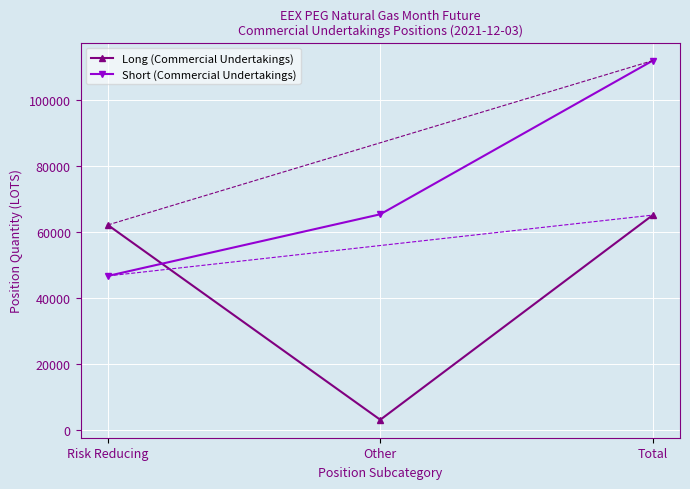

What is the value of the Short (Commercial Undertakings) point at the 3rd from the left?

111822.4